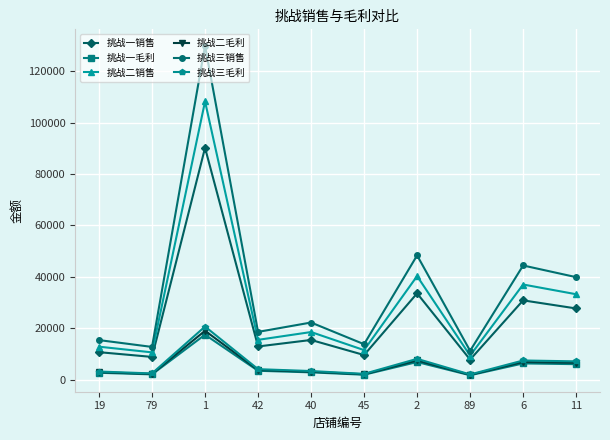

True or false: 挑战三毛利 and 挑战一销售 intersect in this chart.

False